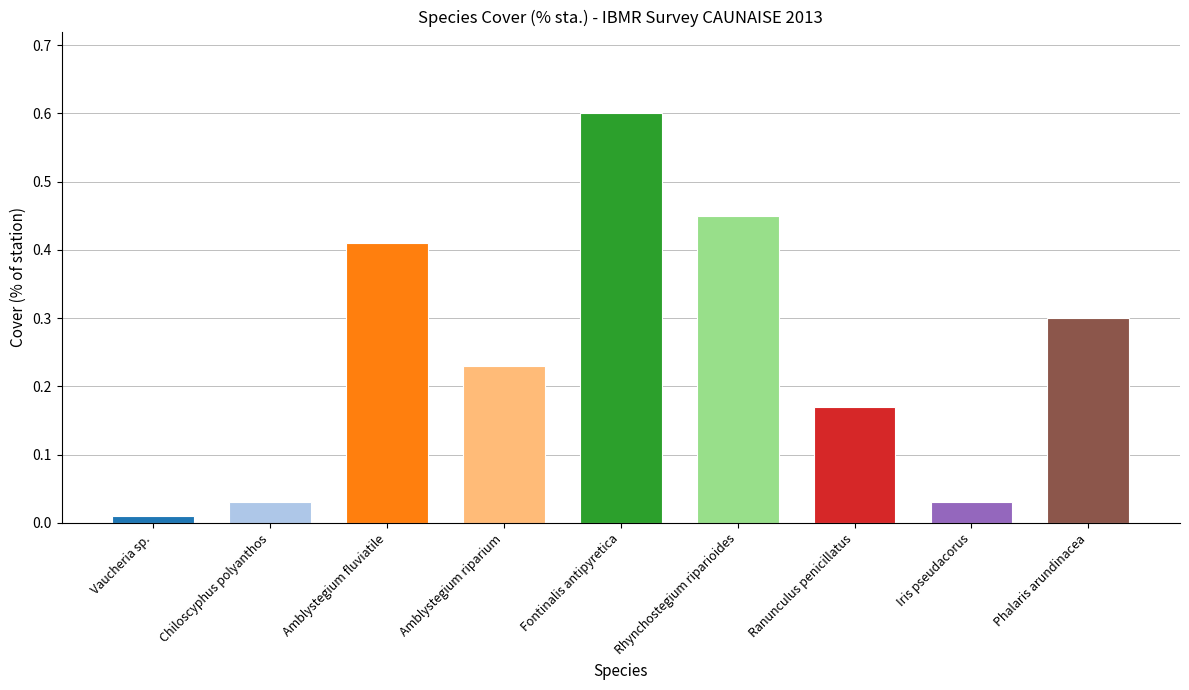

What is the difference between the second highest and second lowest values?

0.4